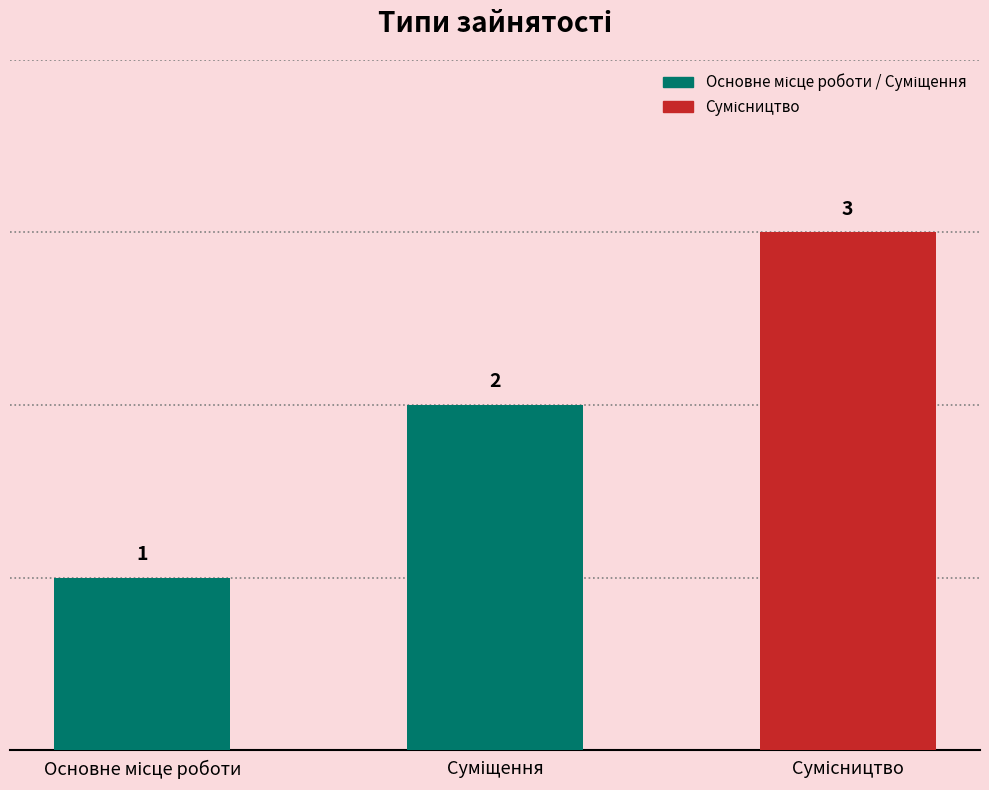

How many values are below 2?

1